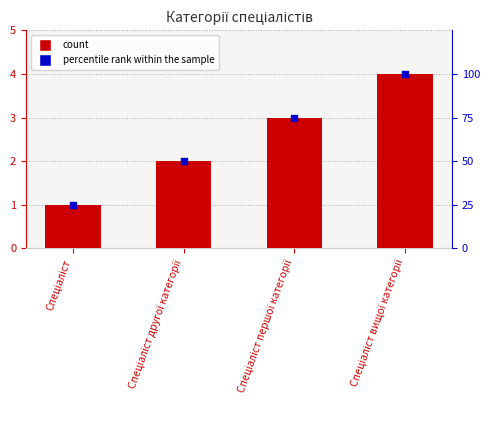

At which category is the sum across all series the highest?

Спеціаліст вищої категорії